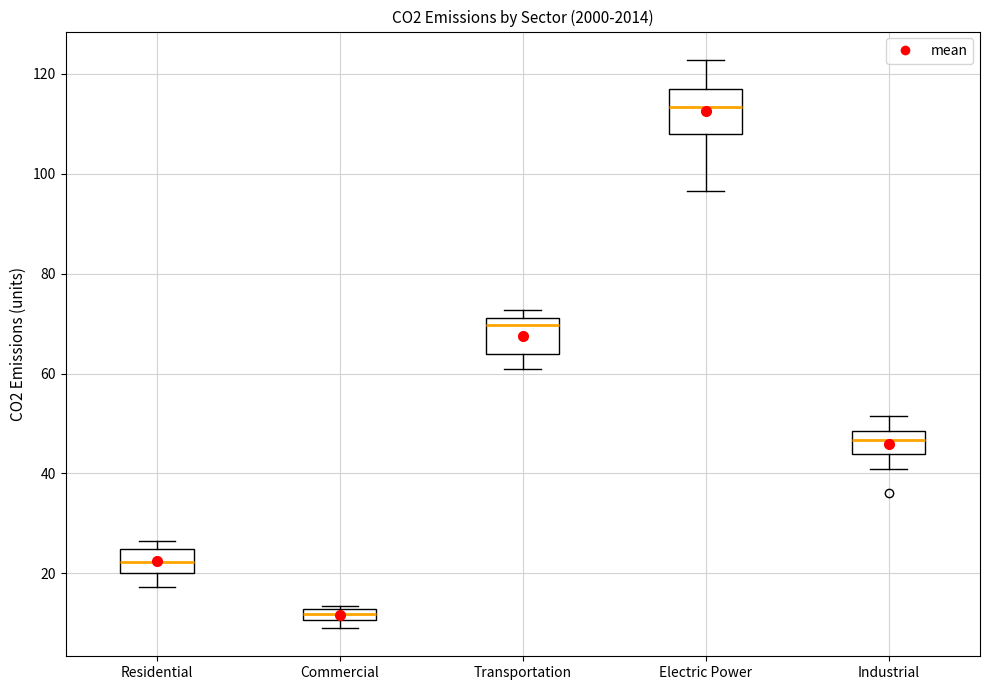

Which box's median line is the highest?

Electric Power